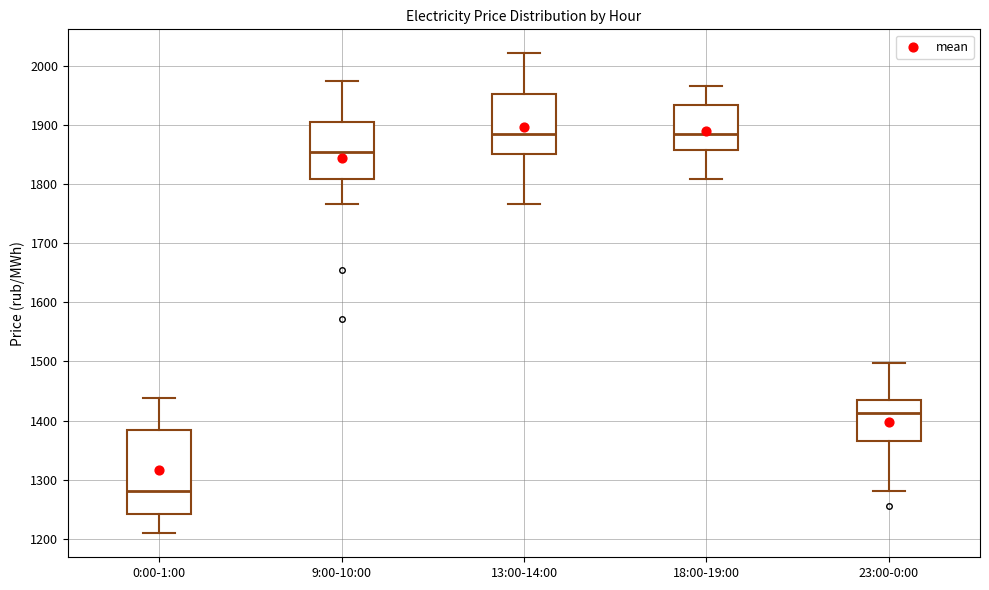

Where is the upper edge of the box for 0:00-1:00 on the y-axis? The values are not printed on the chart, so give them approximately, as read against the axis.

1380